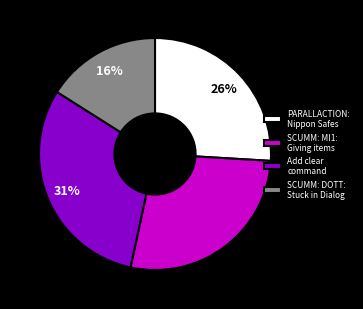

To the nearest percent, what portion does SCUMM: DOTT: Stuck in Dialog represent?

16%